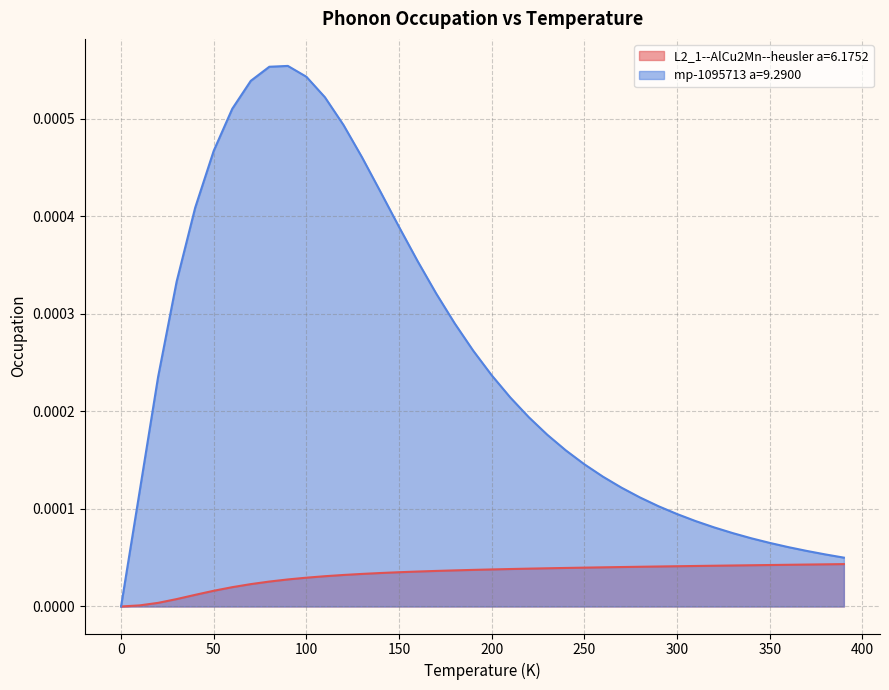

Reading left to right, extract all data points from this chart.

L2_1--AlCu2Mn--heusler a=6.1752: 0.0=0.0	10.0=0.0	20.0=0.0	30.0=0.0	40.0=0.0	50.0=0.0	60.0=0.0	70.0=0.0	80.0=0.0	90.0=0.0	100.0=0.0	110.0=0.0	120.0=0.0	130.0=0.0	140.0=0.0	150.0=0.0	160.0=0.0	170.0=0.0	180.0=0.0	190.0=0.0	200.0=0.0	210.0=0.0	220.0=0.0	230.0=0.0	240.0=0.0	250.0=0.0	260.0=0.0	270.0=0.0	280.0=0.0	290.0=0.0	300.0=0.0	310.0=0.0	320.0=0.0	330.0=0.0	340.0=0.0	350.0=0.0	360.0=0.0	370.0=0.0	380.0=0.0	390.0=0.0
mp-1095713 a=9.2900: 0.0=0.0	10.0=0.0	20.0=0.0	30.0=0.0	40.0=0.0	50.0=0.0	60.0=0.0	70.0=0.0	80.0=0.0	90.0=0.0	100.0=0.0	110.0=0.0	120.0=0.0	130.0=0.0	140.0=0.0	150.0=0.0	160.0=0.0	170.0=0.0	180.0=0.0	190.0=0.0	200.0=0.0	210.0=0.0	220.0=0.0	230.0=0.0	240.0=0.0	250.0=0.0	260.0=0.0	270.0=0.0	280.0=0.0	290.0=0.0	300.0=0.0	310.0=0.0	320.0=0.0	330.0=0.0	340.0=0.0	350.0=0.0	360.0=0.0	370.0=0.0	380.0=0.0	390.0=0.0